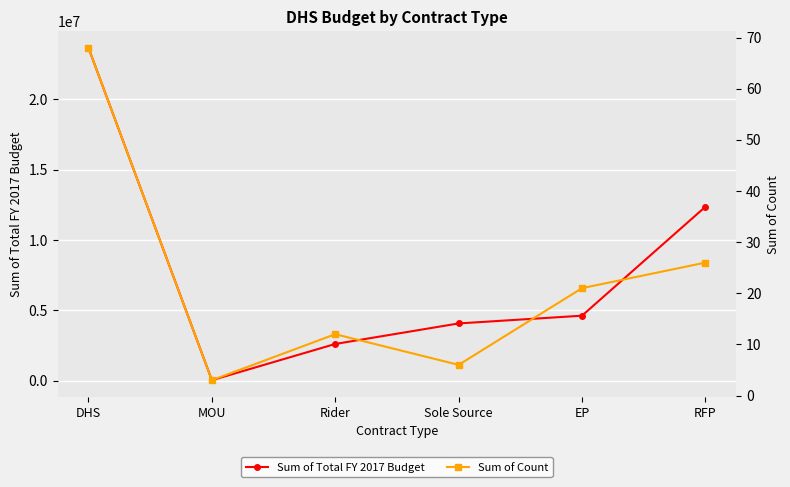

True or false: Sum of Total FY 2017 Budget has a value of 1171445 at Rider.

False